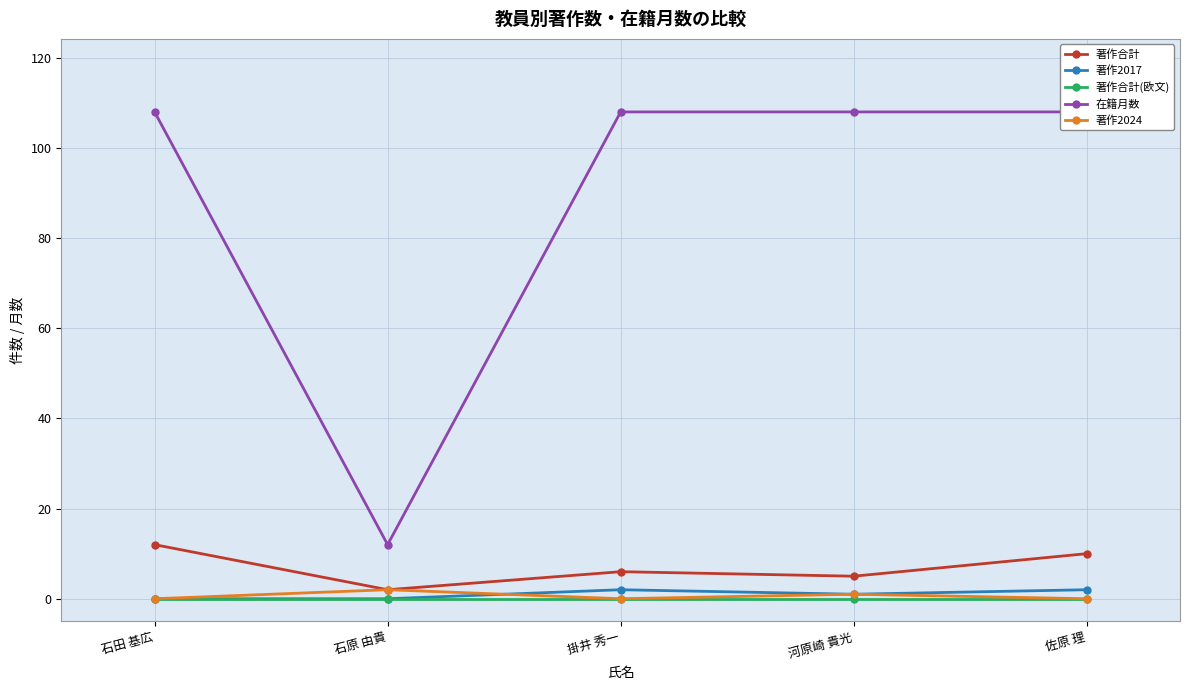

True or false: 著作合計(欧文) and 在籍月数 intersect in this chart.

False